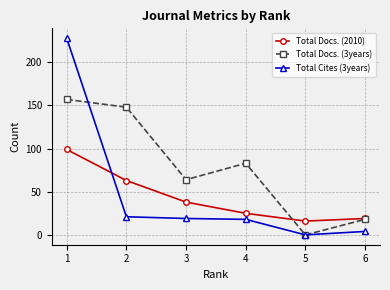

Which series changed the most between 1 and 5?

Total Cites (3years)